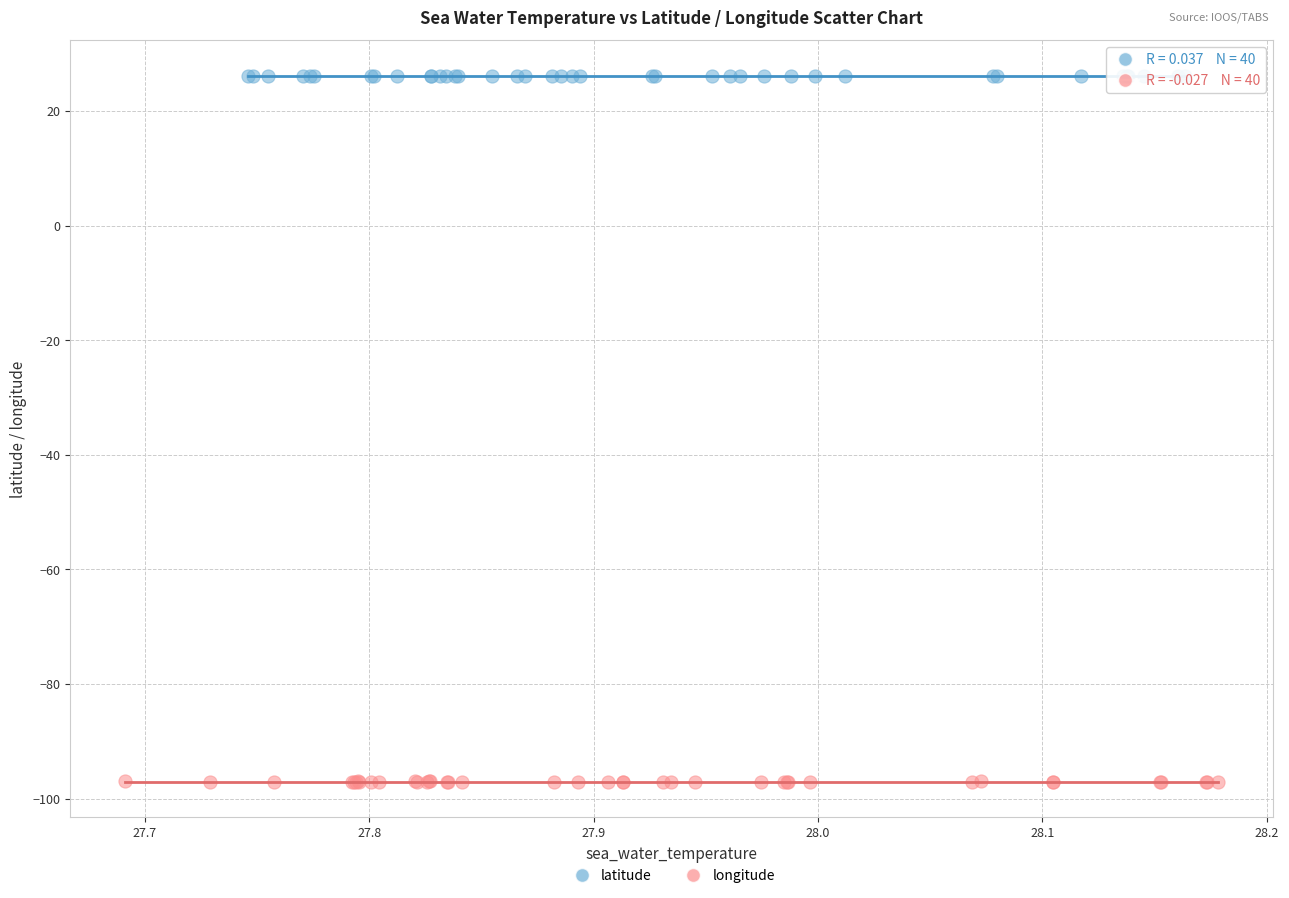

Which series has the widest spread of Y values?

longitude